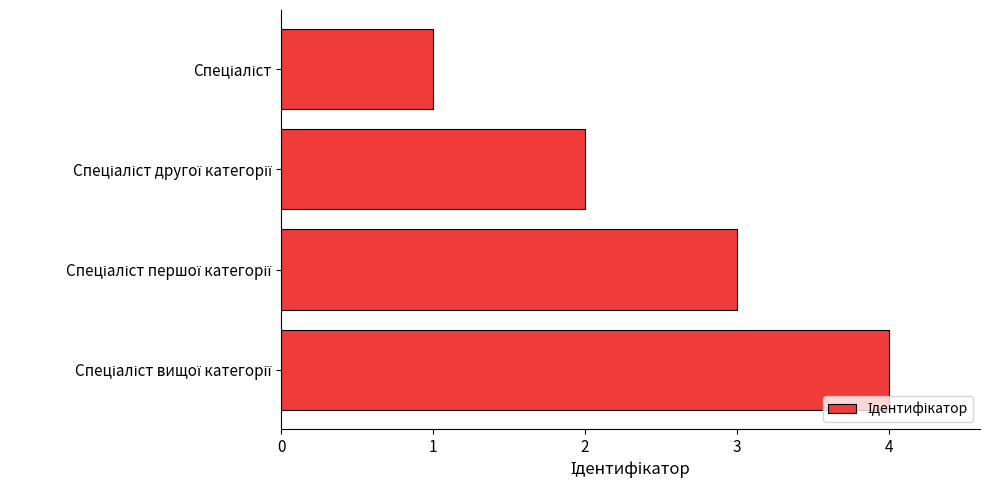

How many series are shown in this chart?

1